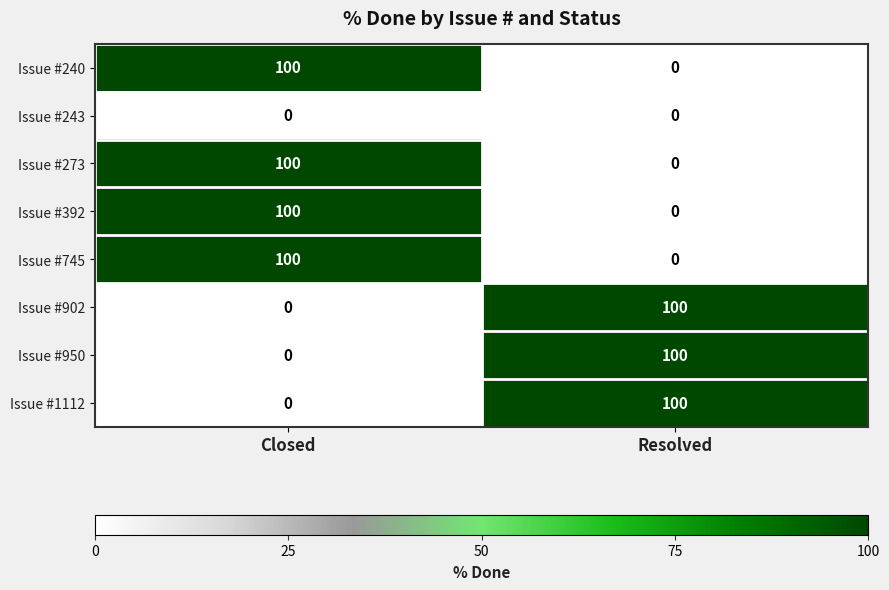

The Issue #392 series shows 64 at Closed. True or false?

False